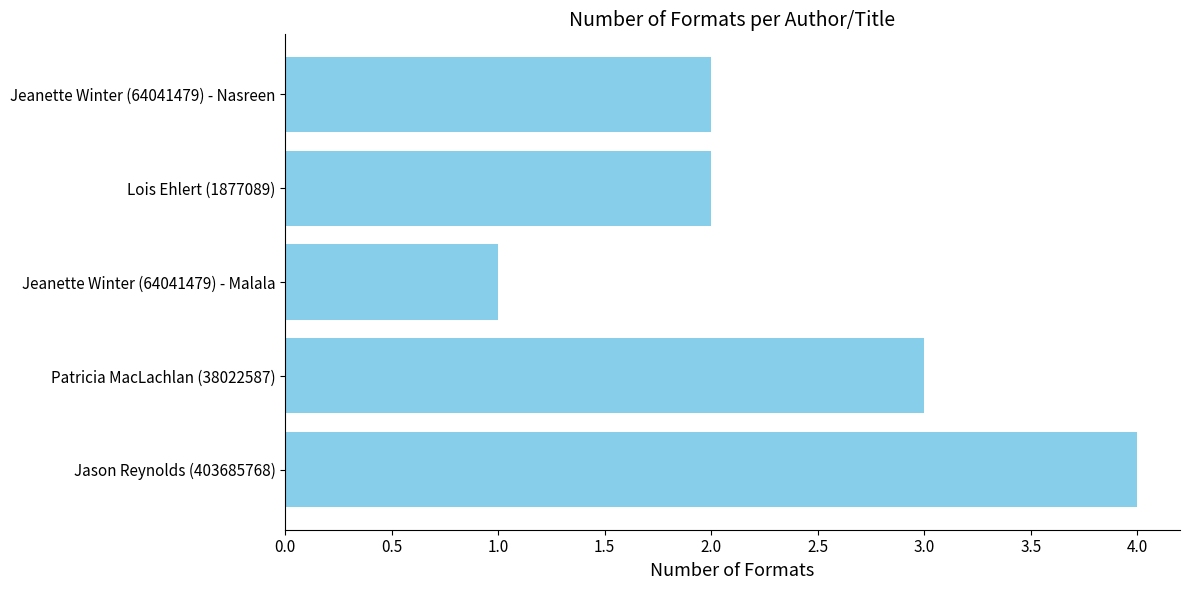

What is the sum of the values at Jason Reynolds (403685768) and Jeanette Winter (64041479) - Malala?

5